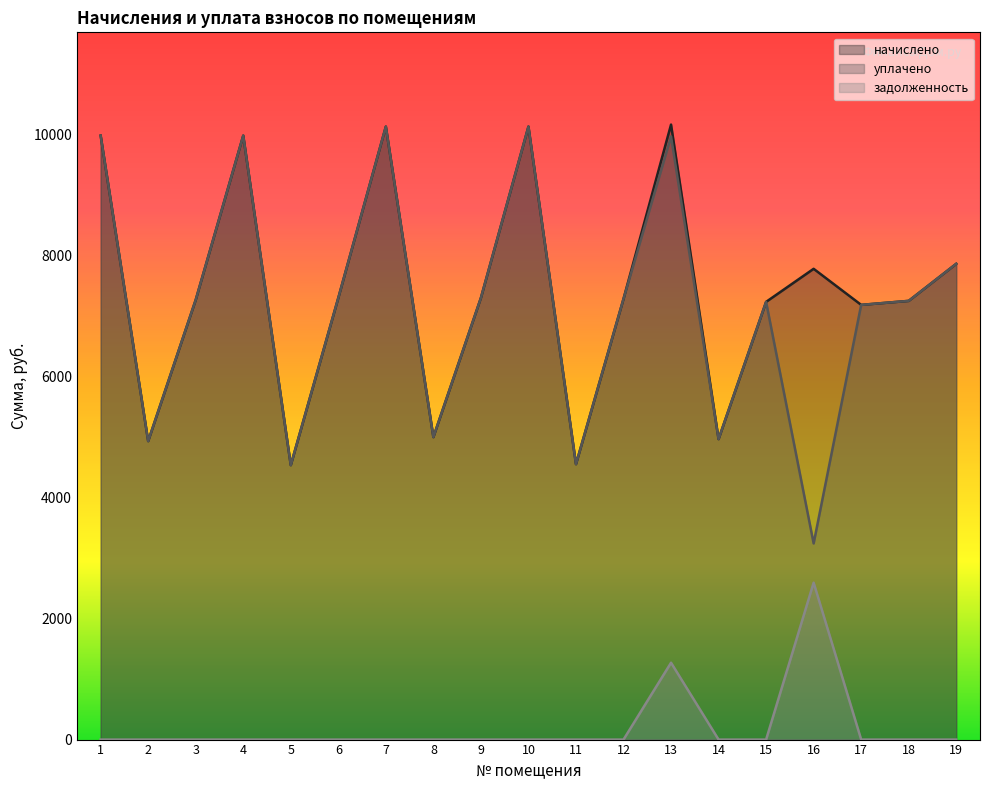

Which series changed the most between 4 and 19?

начислено